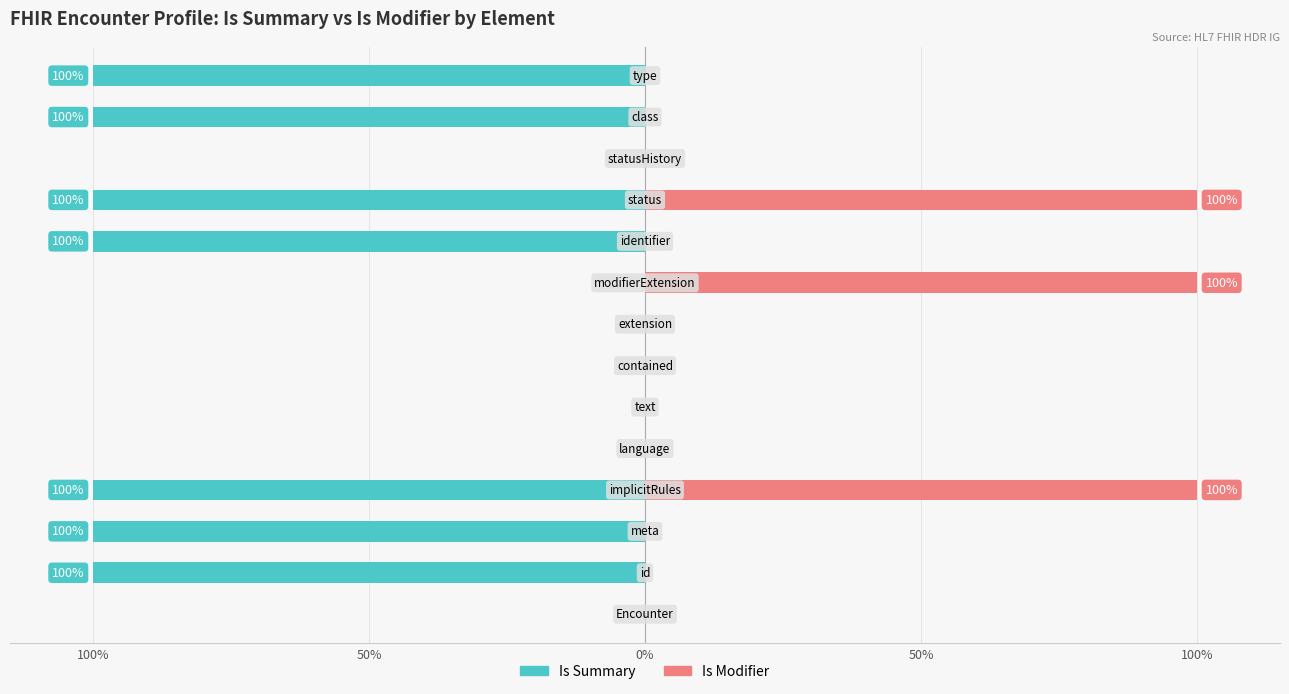

Reading left to right, transcribe all the data shown in this chart.

Is Summary: 0	-100	-100	-100	0	0	0	0	0	-100	-100	0	-100	-100
Is Modifier: 0	0	0	100	0	0	0	0	100	0	100	0	0	0